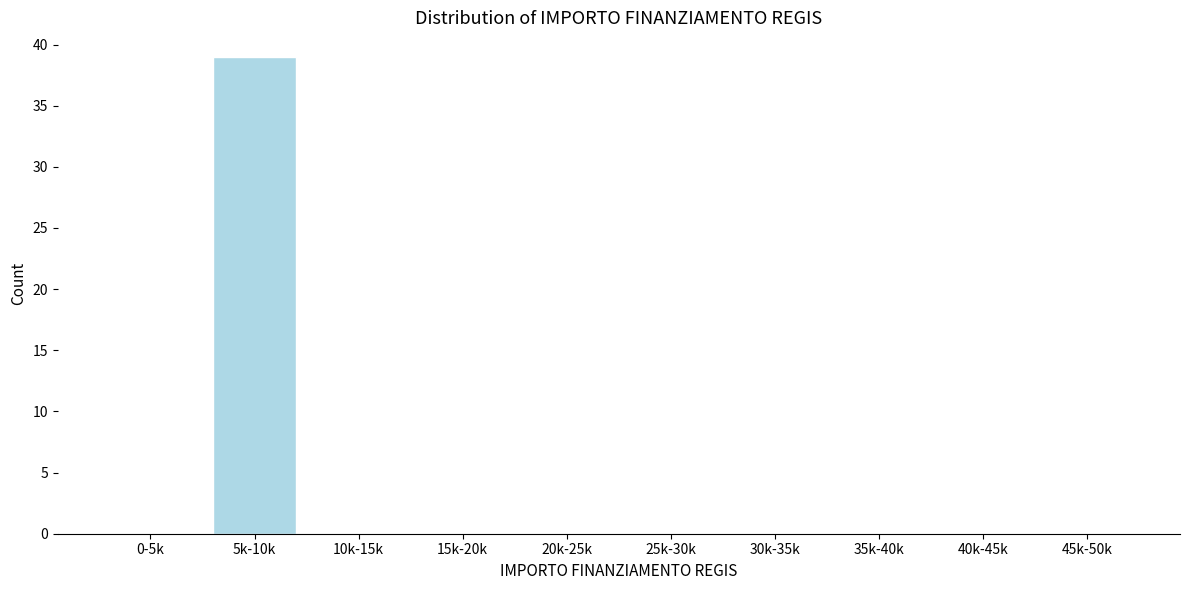

Reading left to right, extract all data points from this chart.

0-5k=0	5k-10k=39	10k-15k=0	15k-20k=0	20k-25k=0	25k-30k=0	30k-35k=0	35k-40k=0	40k-45k=0	45k-50k=0